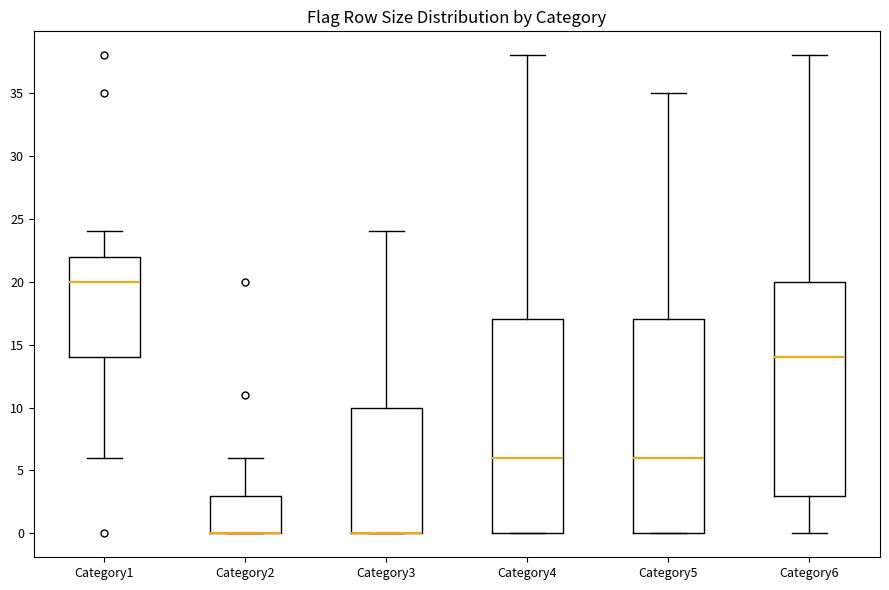

Reading left to right, read every box against the y-axis: the position of its median line, the range the box covers, and the ends of its whiskers. The values are not printed on the chart, so give them approximately, as read against the axis.

Category1: median 20, box 14 to 22, whiskers 6 to 24
Category2: median 0 (drawn on the box's lower edge), box 0 to 3, whiskers 0 to 6
Category3: median 0 (drawn on the box's lower edge), box 0 to 10, whiskers 0 to 24
Category4: median 6, box 0 to 17, whiskers 0 to 38
Category5: median 6, box 0 to 17, whiskers 0 to 35
Category6: median 14, box 3 to 20, whiskers 0 to 38